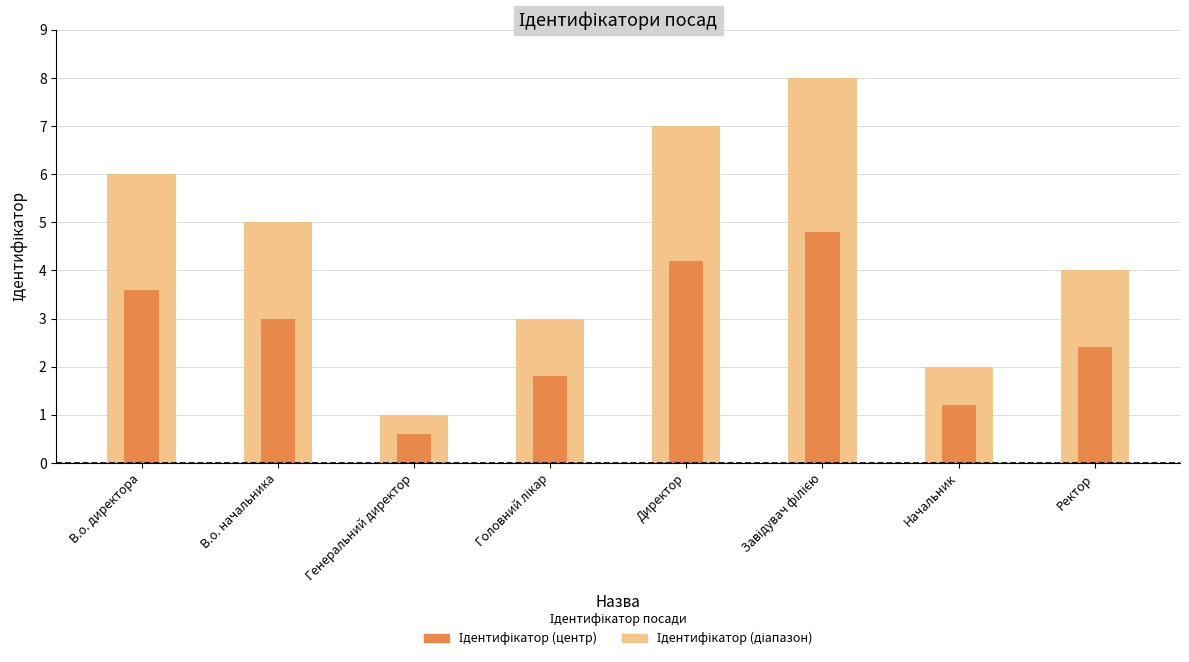

What is the total value across all series at Начальник?

3.2